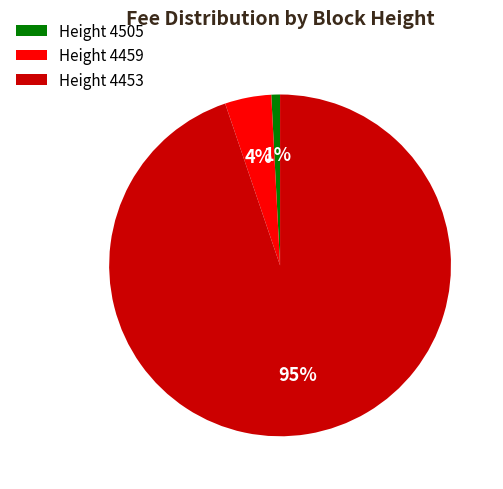

Which has a higher value, Height 4505 or Height 4459?

Height 4459